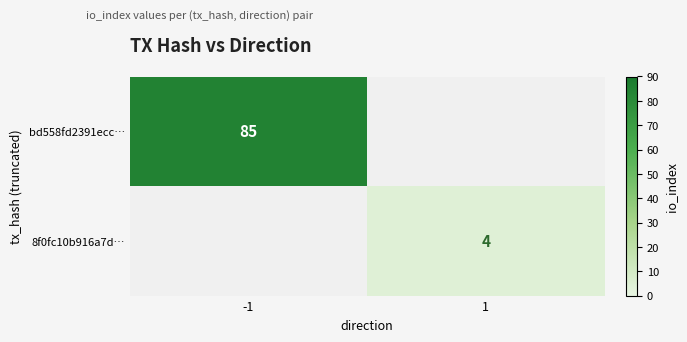

The 8f0fc10b916a7d… series shows 2 at 1. True or false?

False